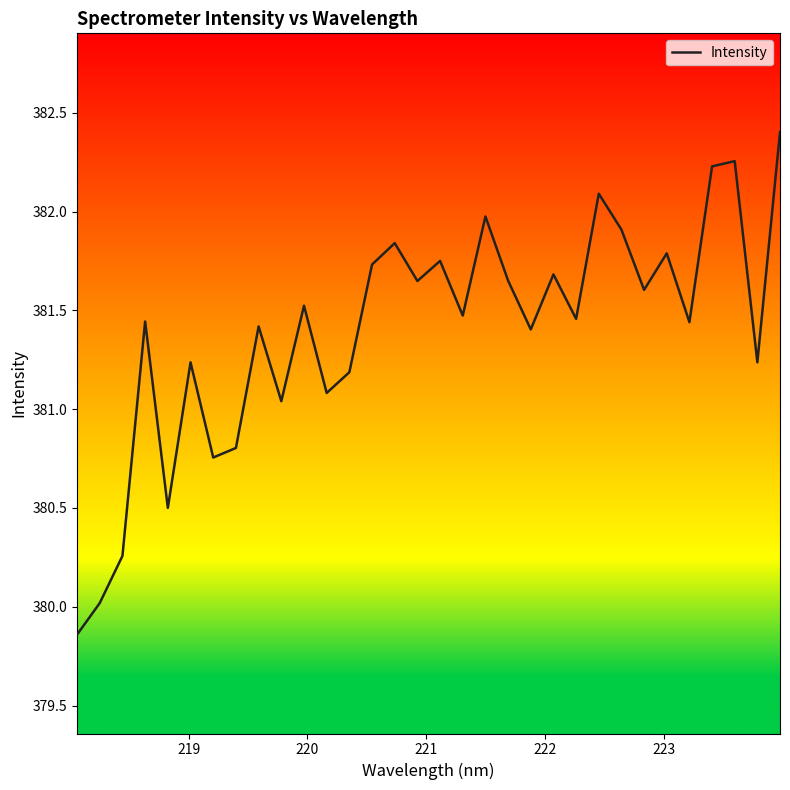

What is the greatest value displayed?

382.4